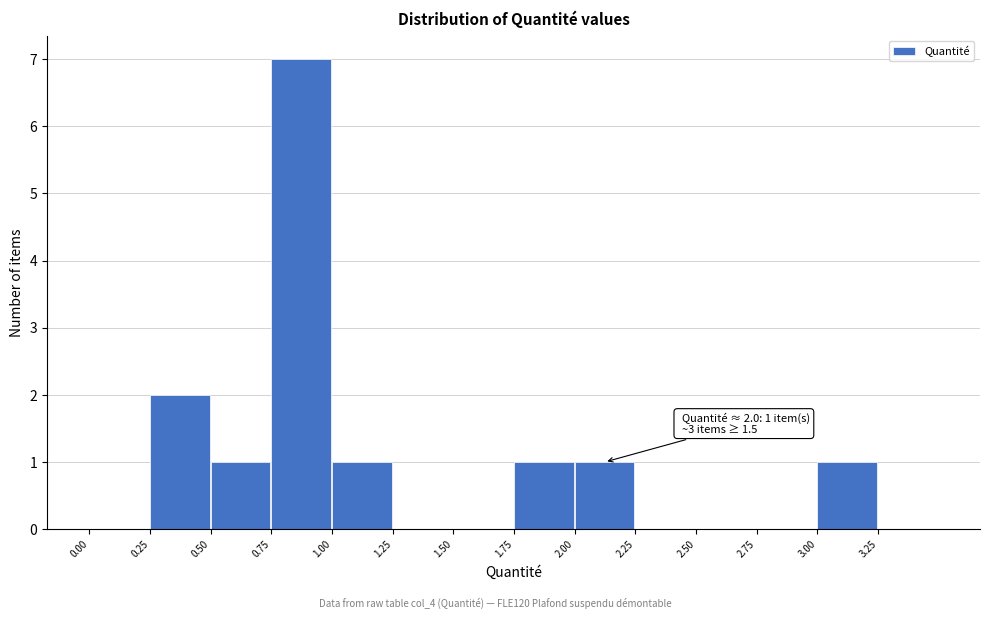

Which range on the x-axis has the tallest bar?

0.75 to 1.00